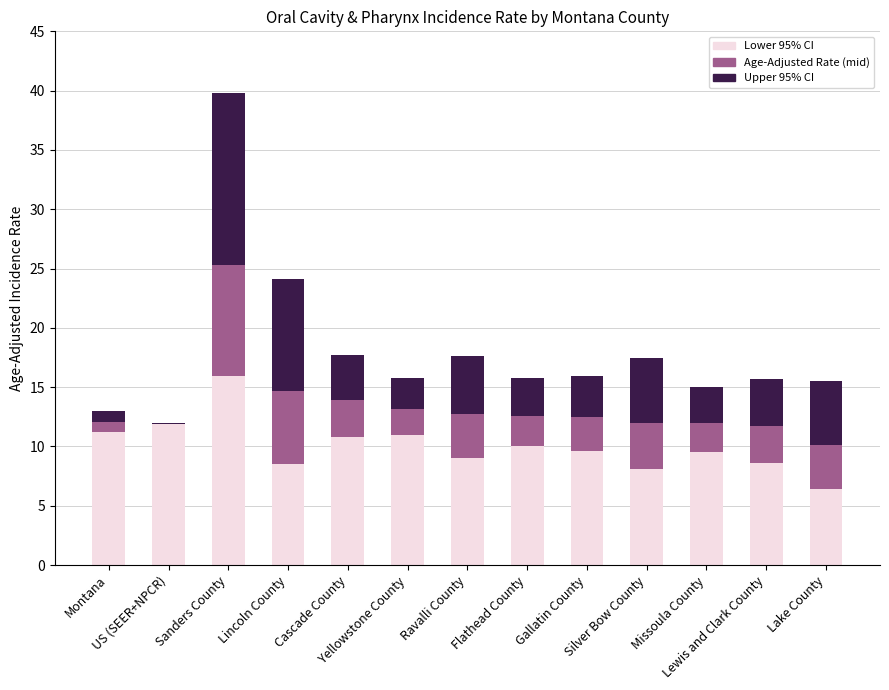

Are the bars horizontal?

No